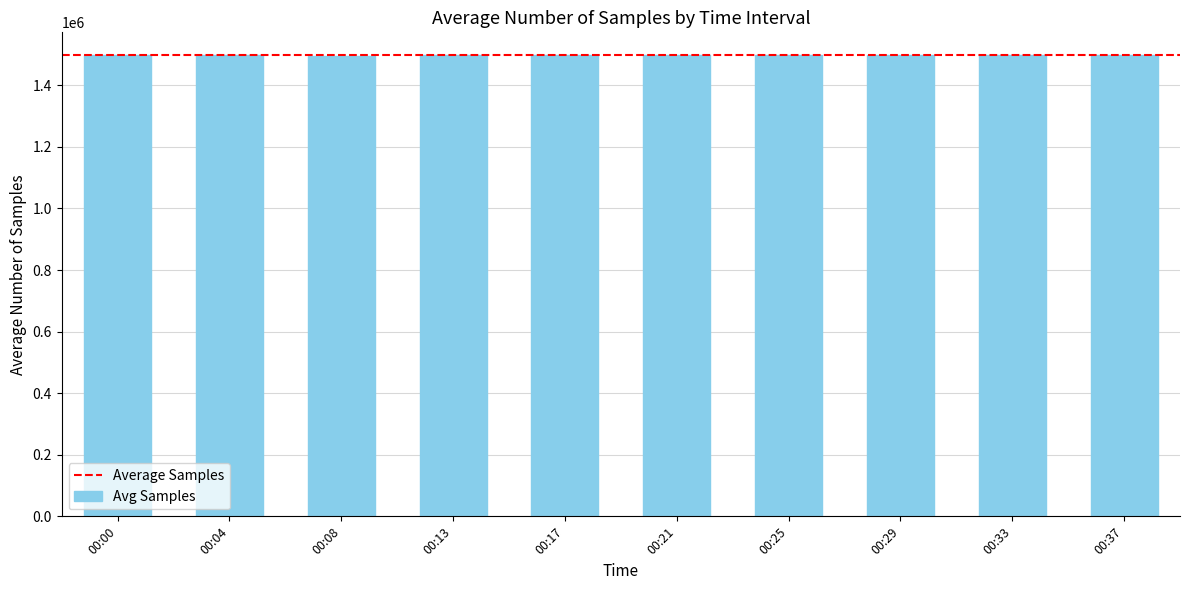

What is the ratio of the value at 00:00 to the value at 00:08?

1.0